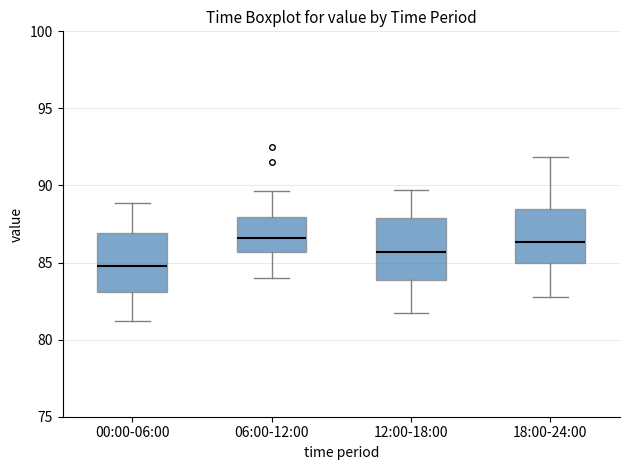

Reading left to right, transcribe this box plot: for each box, give where its median line is, the range the box spans, and where its two whiskers end, as read against the y-axis. The values are not printed on the chart, so give them approximately, as read against the axis.

00:00-06:00: median 85.0, box 83.0 to 87.0, whiskers 81.0 to 89.0
06:00-12:00: median 86.5, box 85.5 to 88.0, whiskers 84.0 to 89.5
12:00-18:00: median 85.5, box 84.0 to 88.0, whiskers 81.5 to 89.5
18:00-24:00: median 86.5, box 85.0 to 88.5, whiskers 83.0 to 92.0